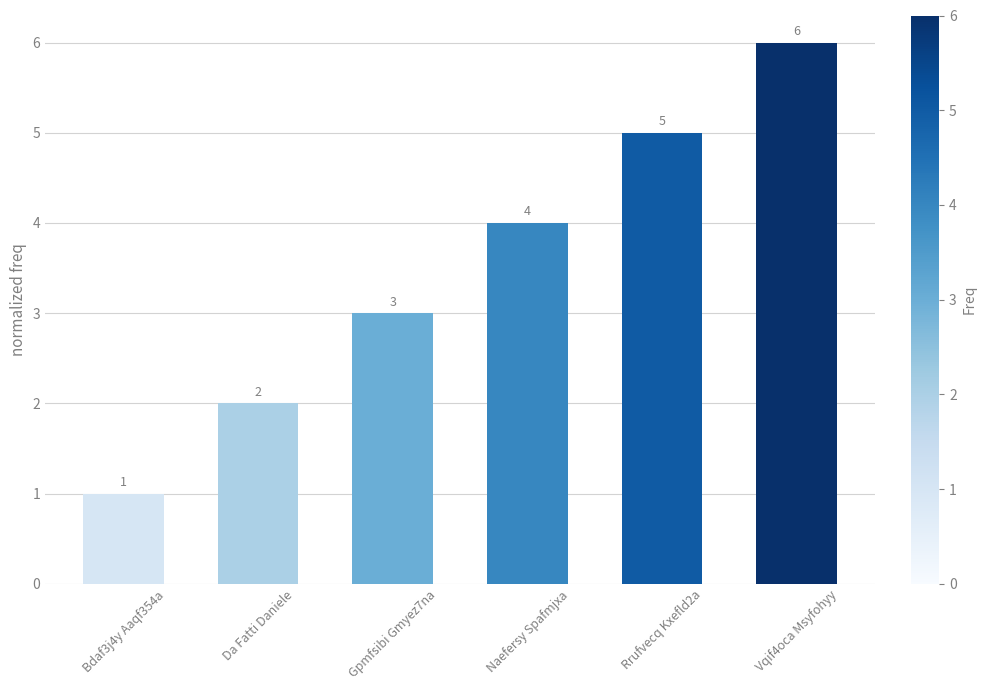

What is the value of the 1st bar from the left?

1